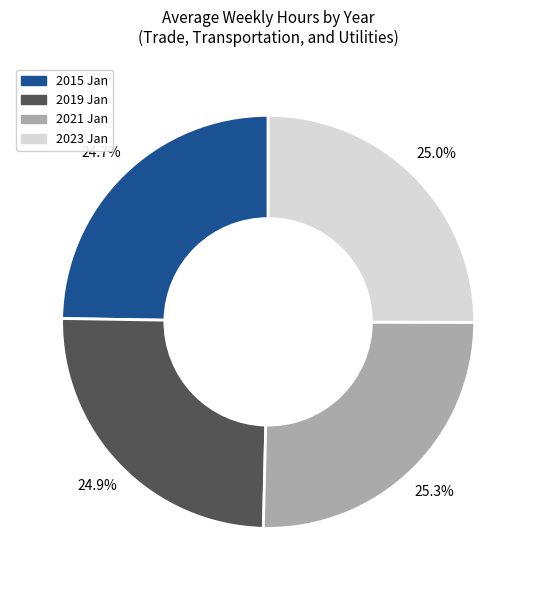

Is there any slice that represents more than half of the pie?

No